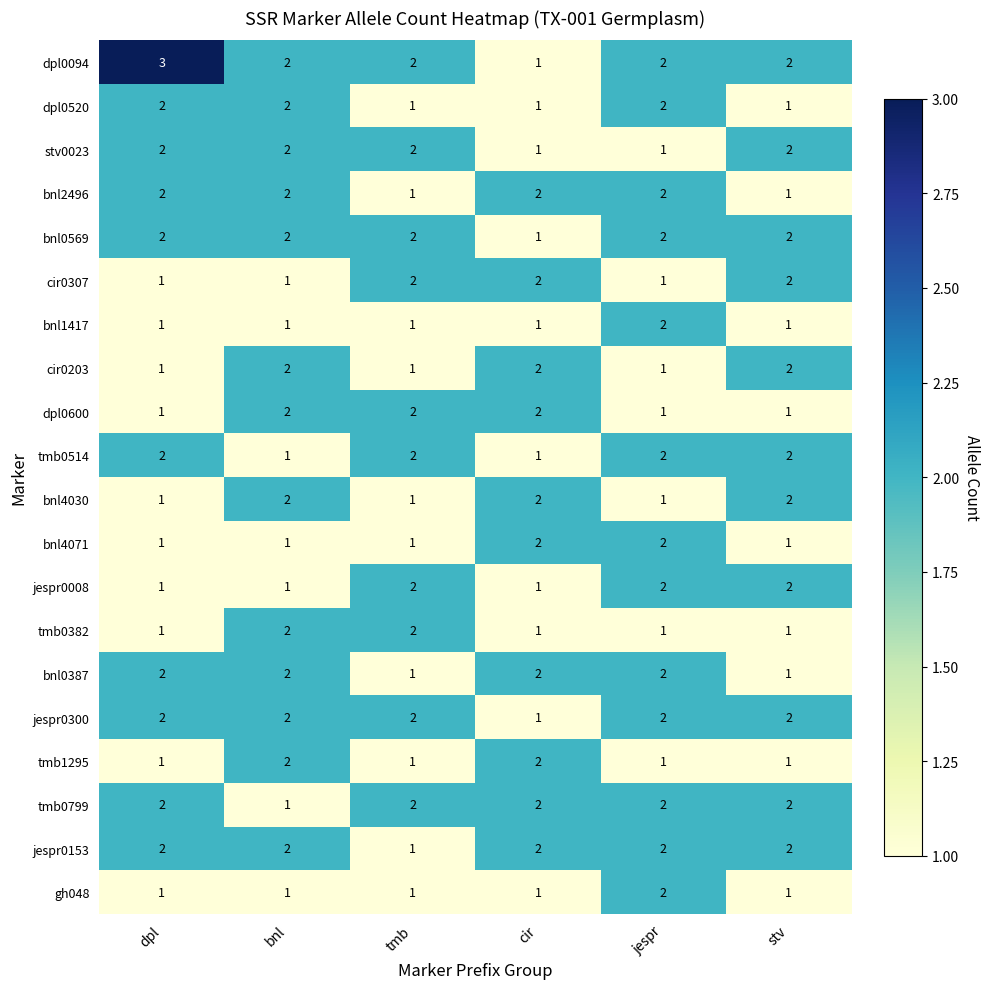

What is the sum of all tmb1295 values?

8